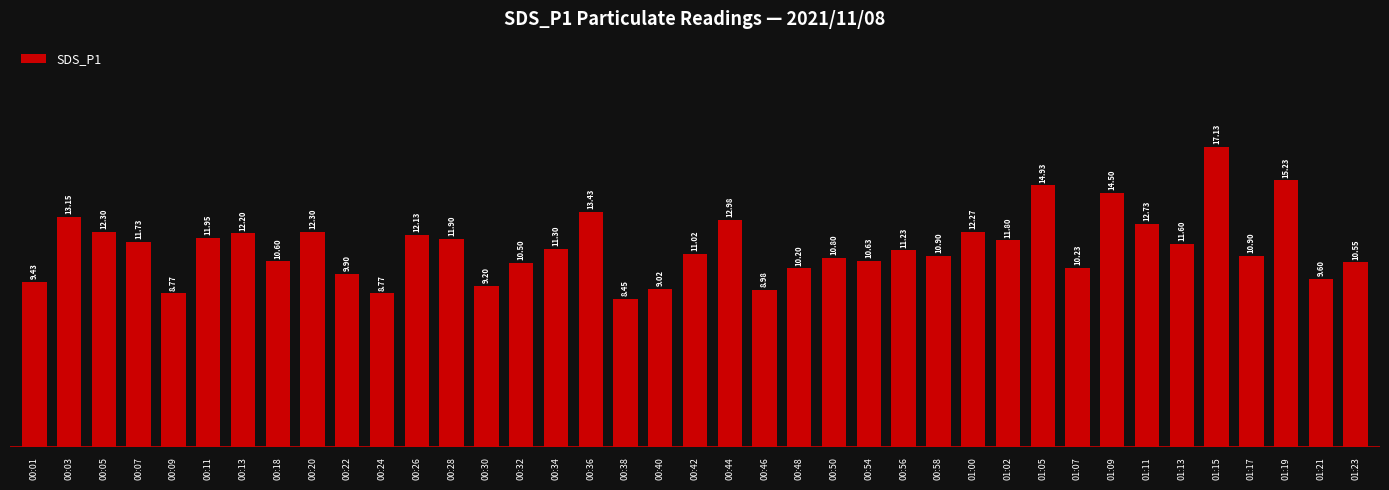

What is the average value?

11.4